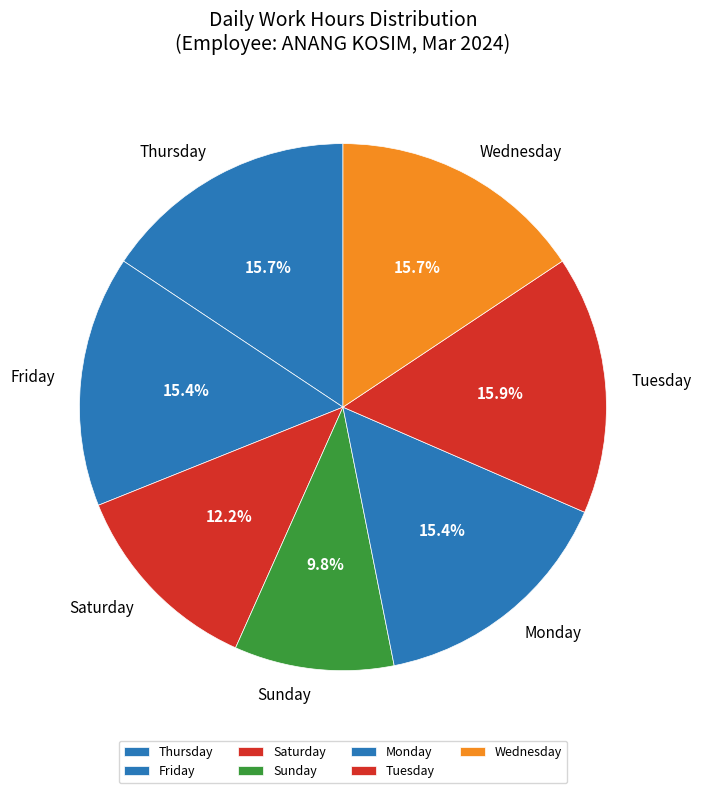

Does Wednesday account for over 50% of the chart?

No